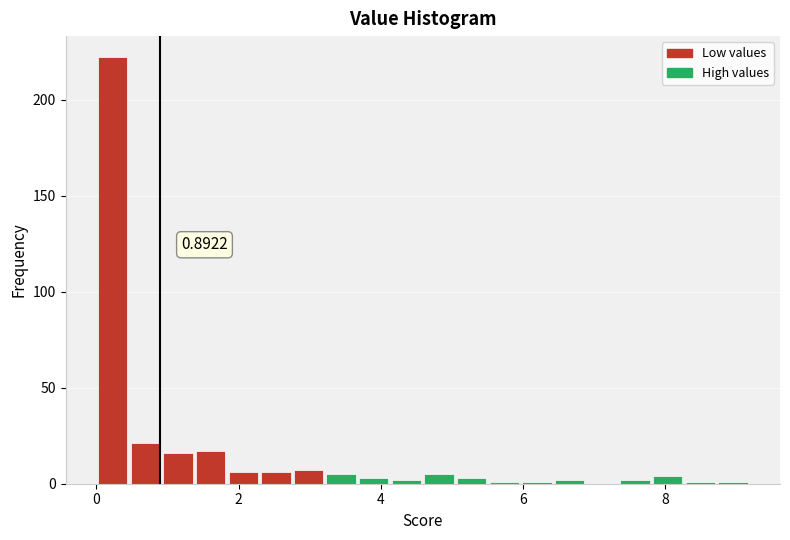

Around what value on the x-axis is the tallest bar? Give the approximate position of its centre, as read against the axis.

0.2